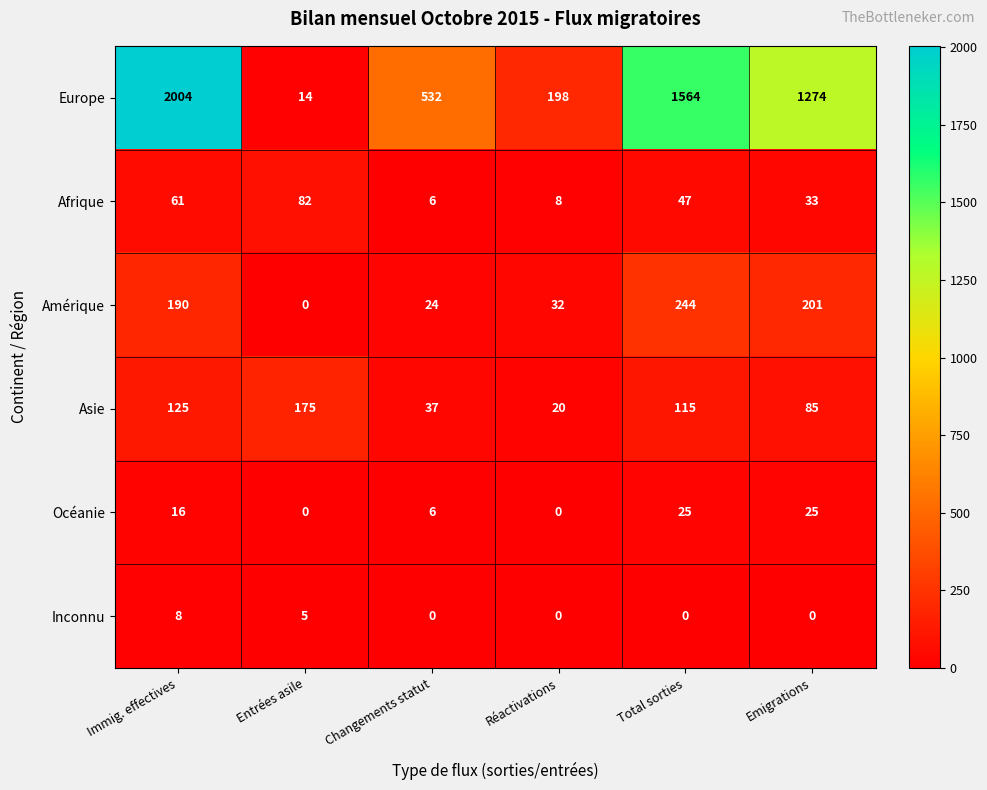

Which series changed the most between Immig. effectives and Réactivations?

Europe